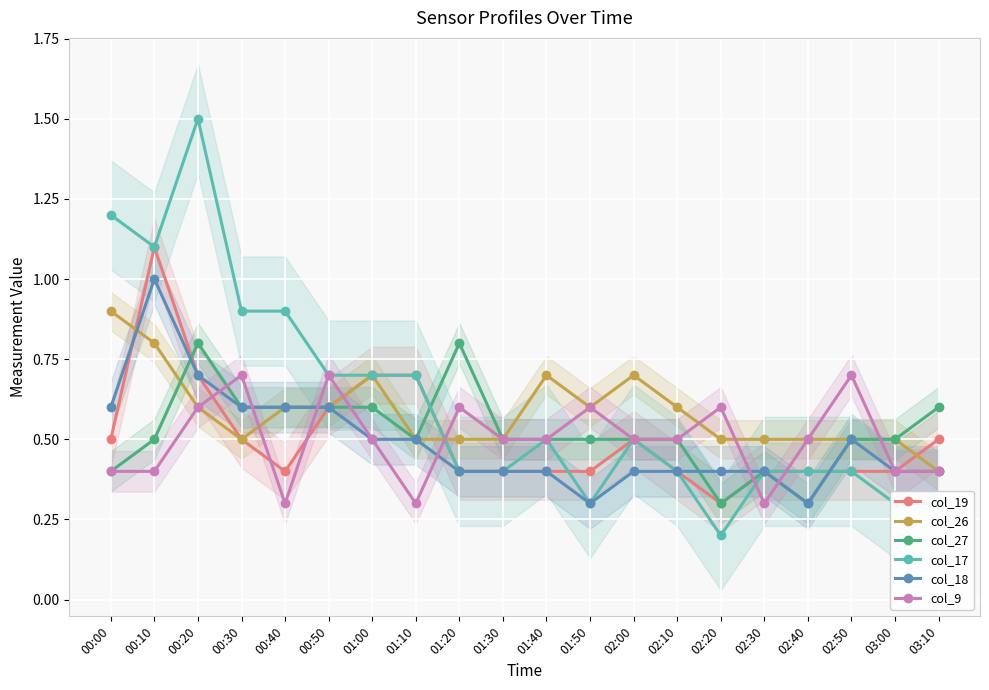

How many intersections are there between col_19 and col_17?

1